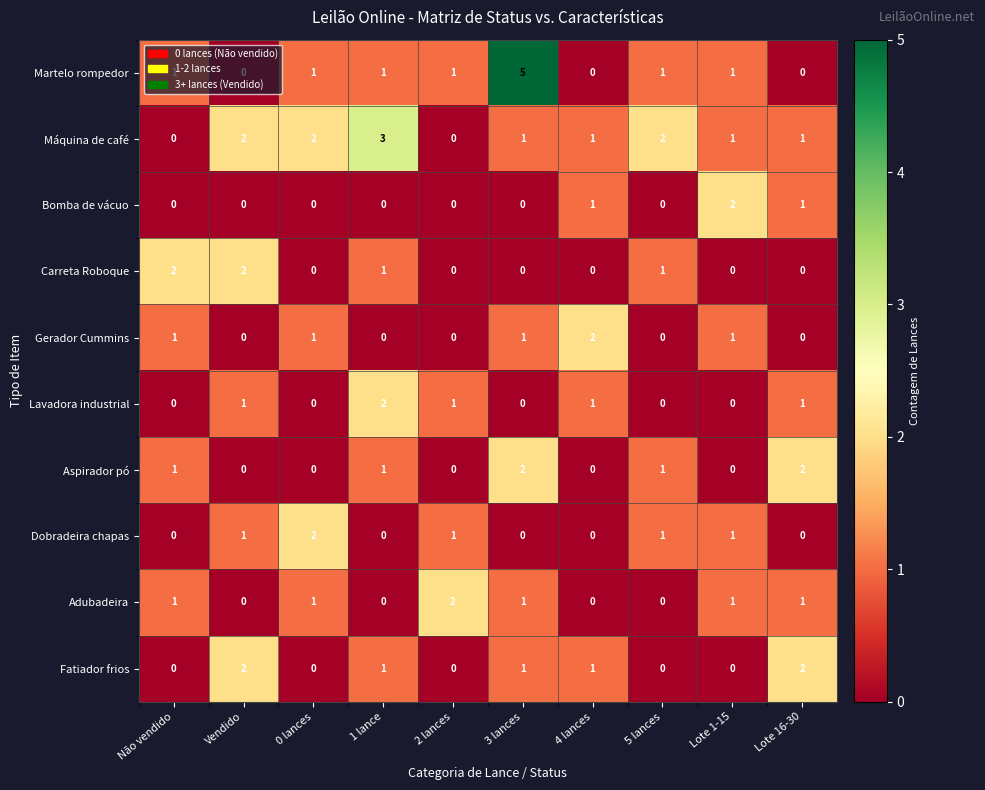

What is the greatest value displayed?

5